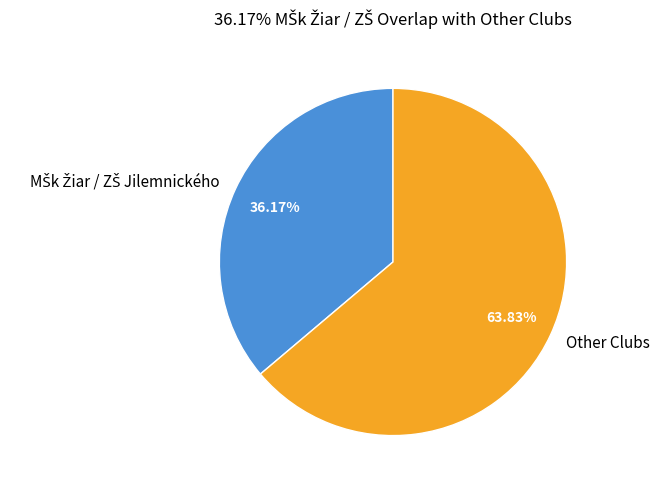

Which slice is the largest?

Other Clubs